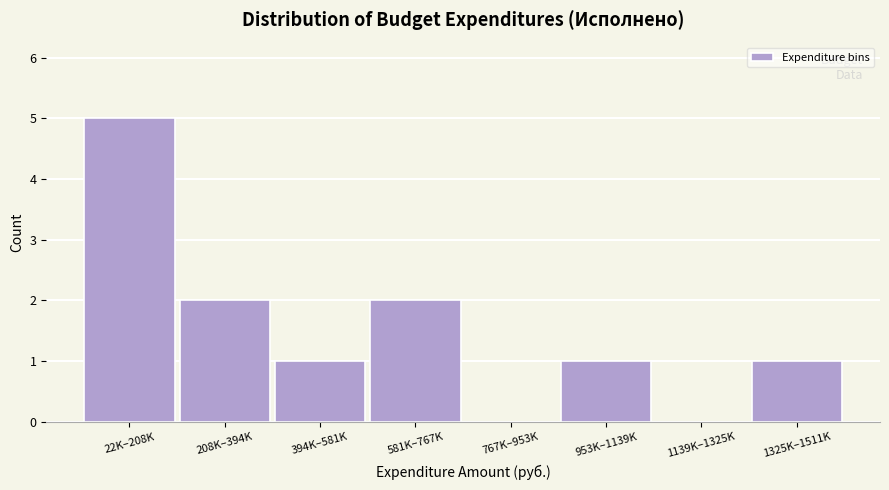

Reading left to right, what are all the values shown in this chart?

22K–208K=5	208K–394K=2	394K–581K=1	581K–767K=2	767K–953K=0	953K–1139K=1	1139K–1325K=0	1325K–1511K=1